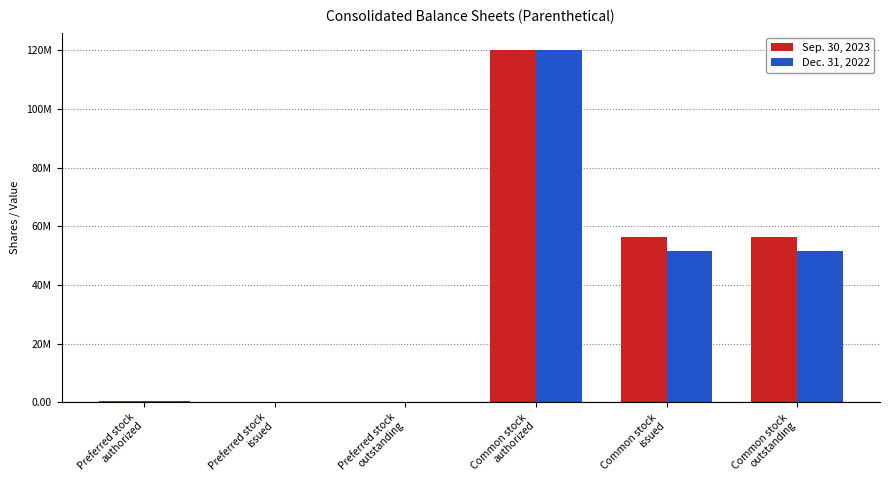

Are the bars grouped side by side (vs. stacked)?

Yes